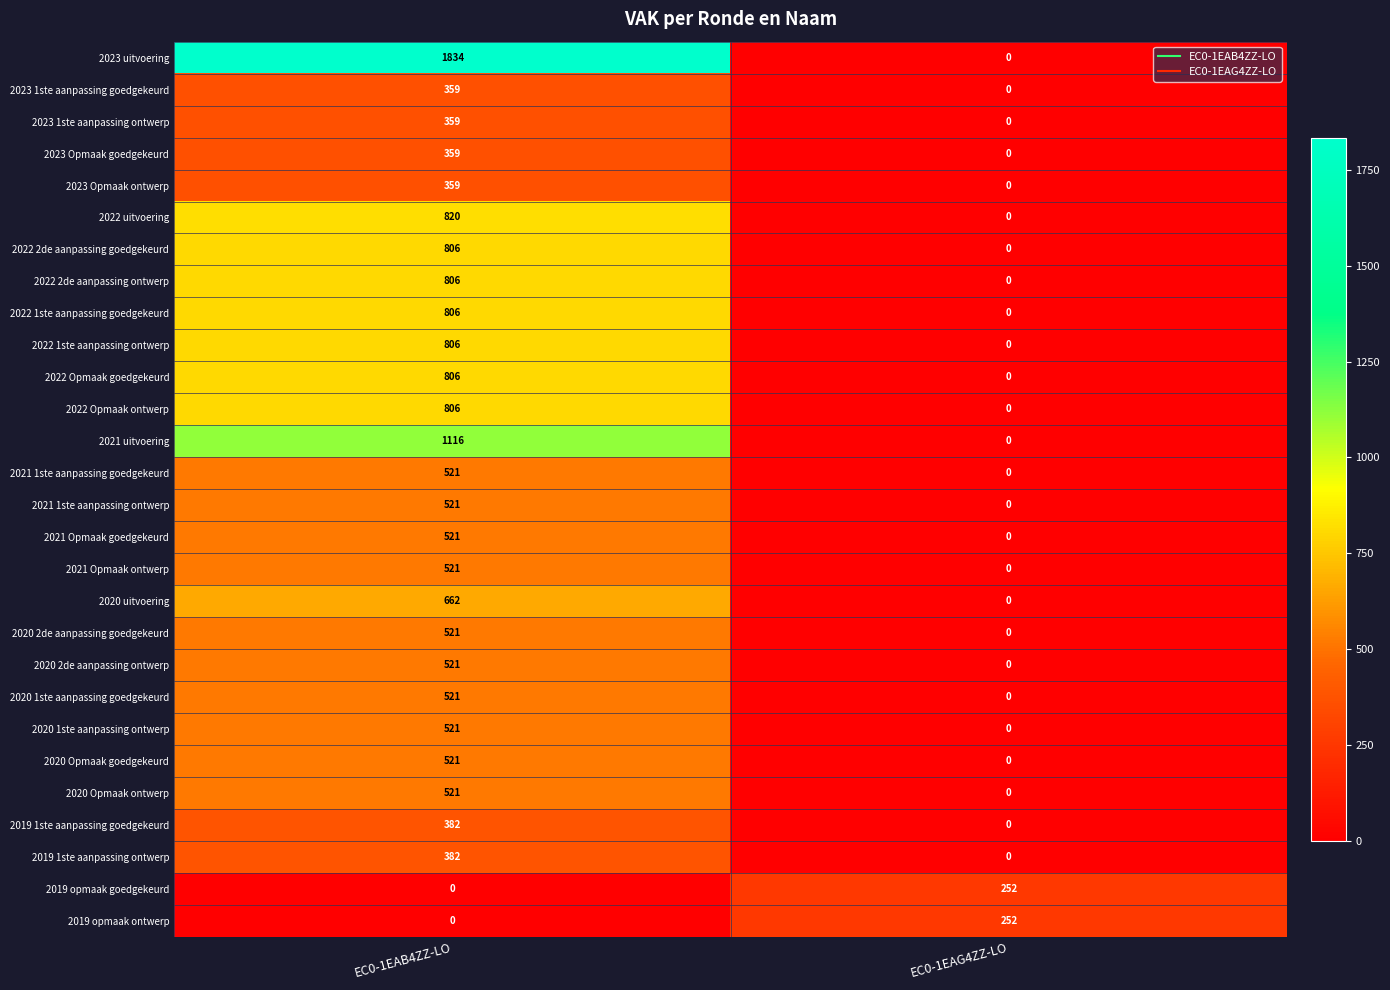

List the labels in order of 2020 Opmaak ontwerp value, largest first.

EC0-1EAB4ZZ-LO, EC0-1EAG4ZZ-LO